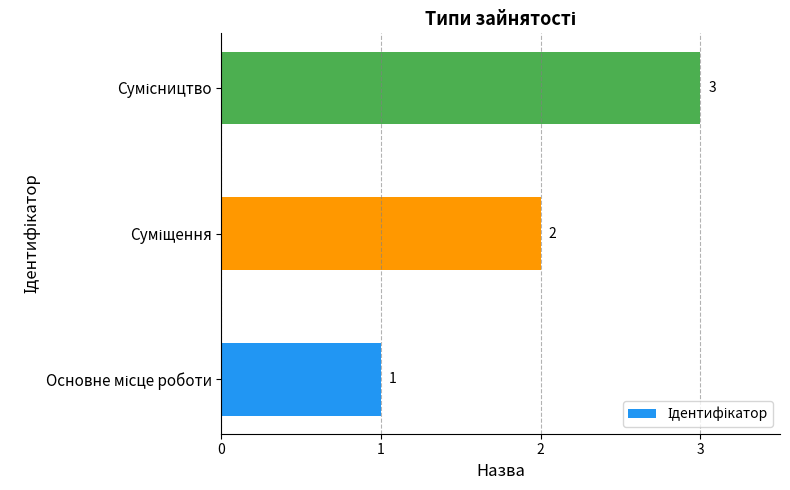

How many categories are shown in the chart?

3